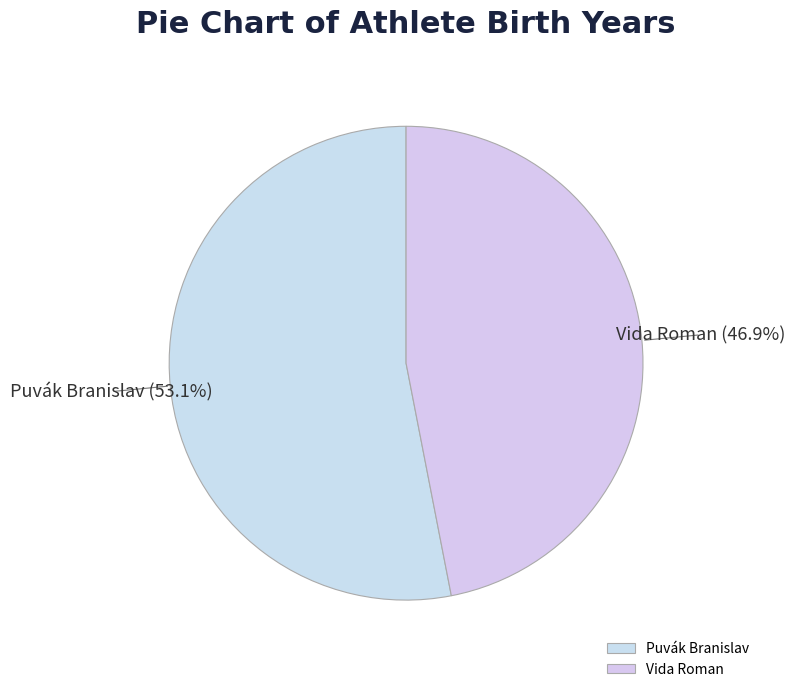

What is the ratio of the value at Puvák Branislav to the value at Vida Roman?

1.1